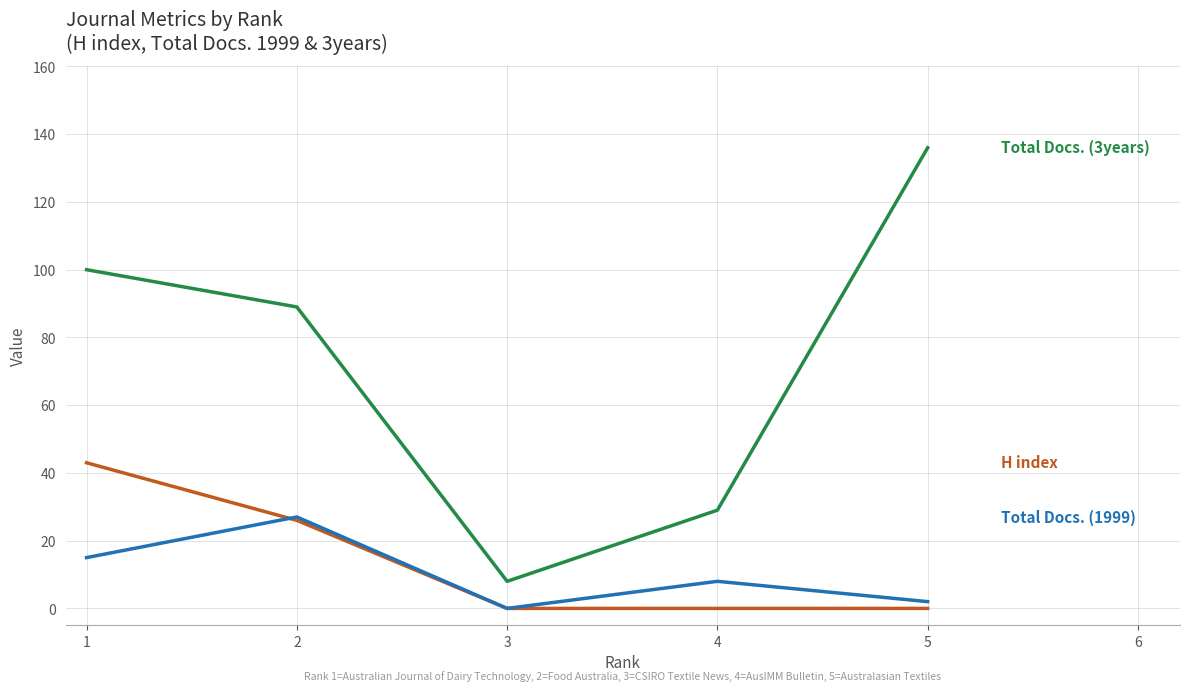

Reading left to right, what are all the values shown in this chart?

H index: 43	26	0	0	0
Total Docs. (1999): 15	27	0	8	2
Total Docs. (3years): 100	89	8	29	136